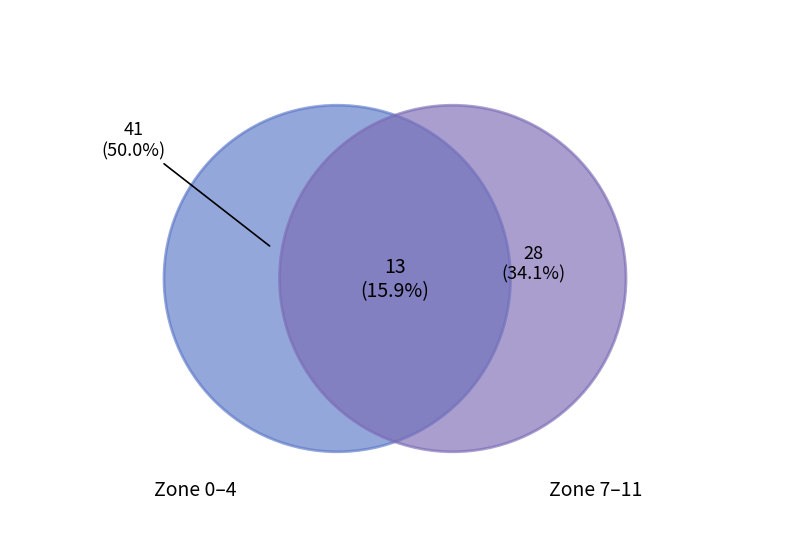

Combined, do 5 and 10 account for over 50%?

No